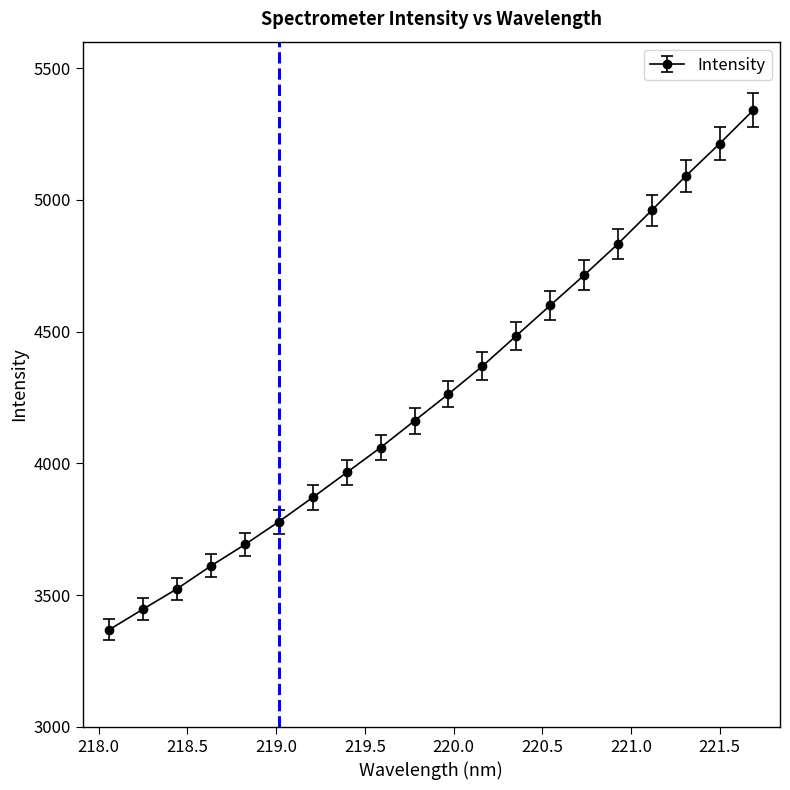

What is the difference between the maximum and minimum values?

1971.2